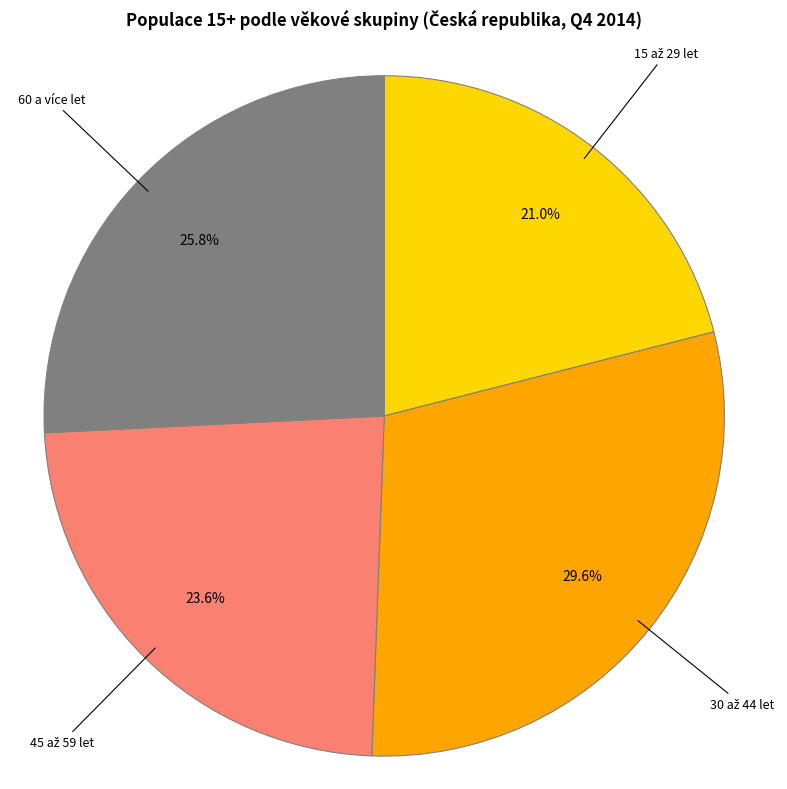

Is there any slice that represents more than half of the pie?

No